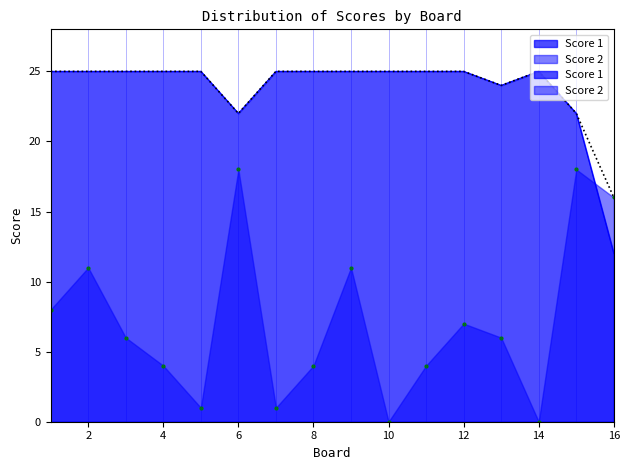

What is the difference between the Score 2 values at 12 and 2?

4